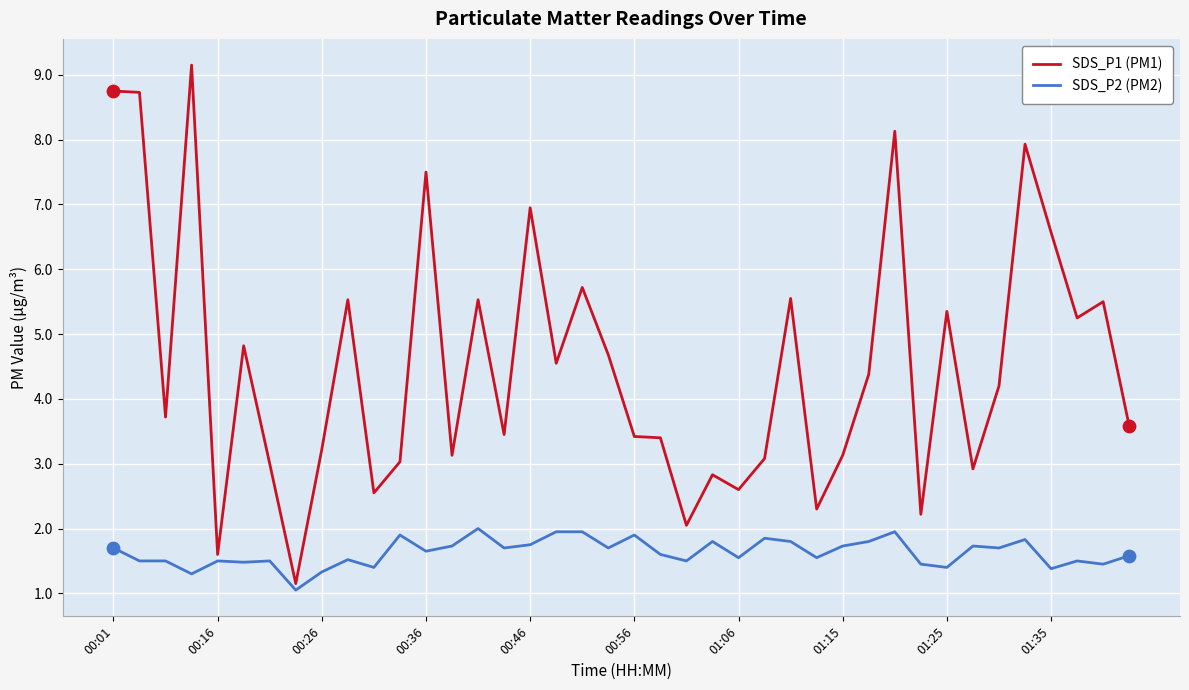

Which series has the widest spread of values?

SDS_P1 (PM1)